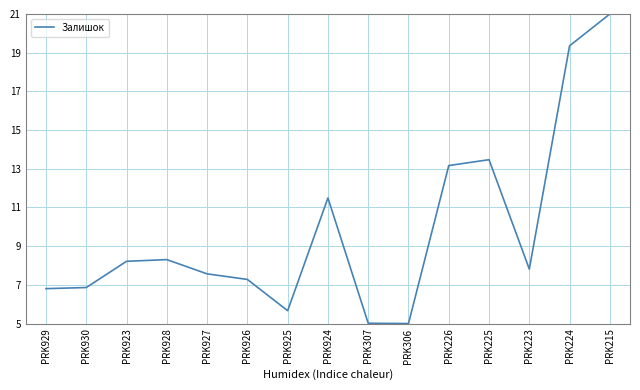

Is it true that the value at PRK924 is 6.8?

False